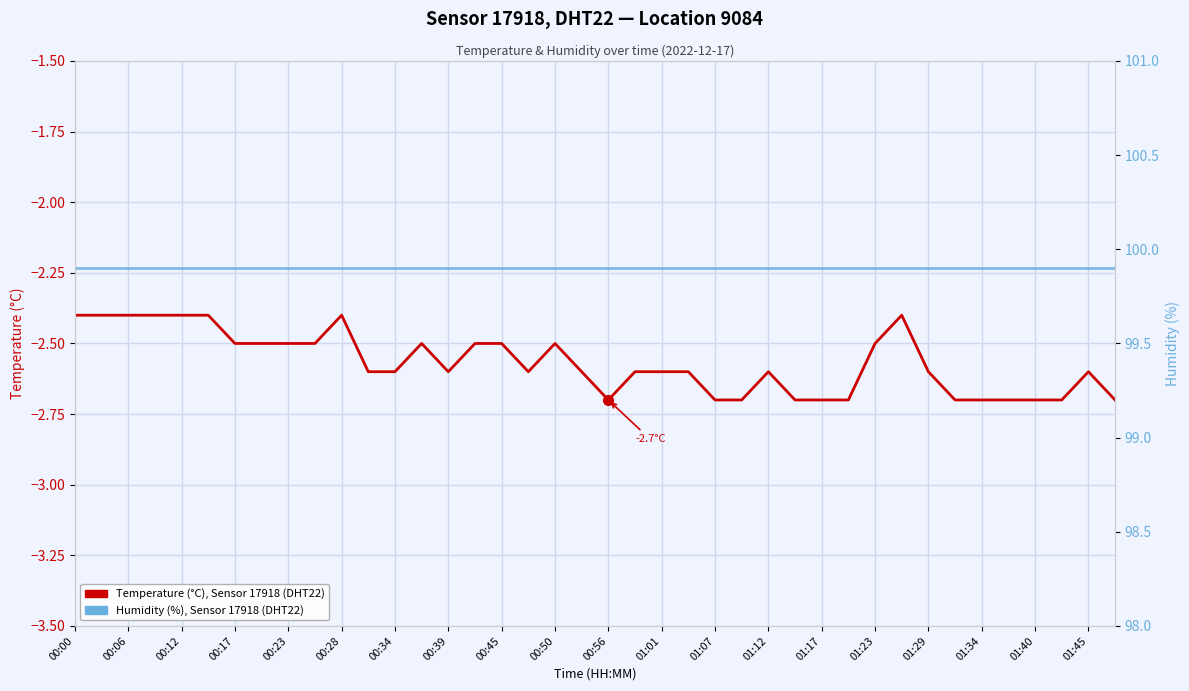

True or false: Humidity (%) has more than 1 points higher than both neighbors.

False